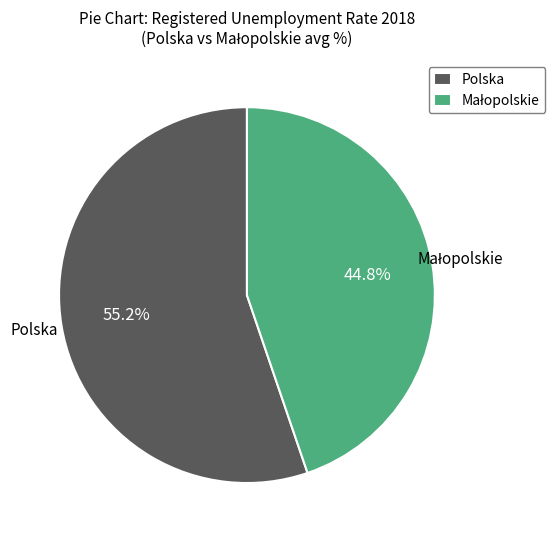

Is there a majority slice in this chart?

Yes